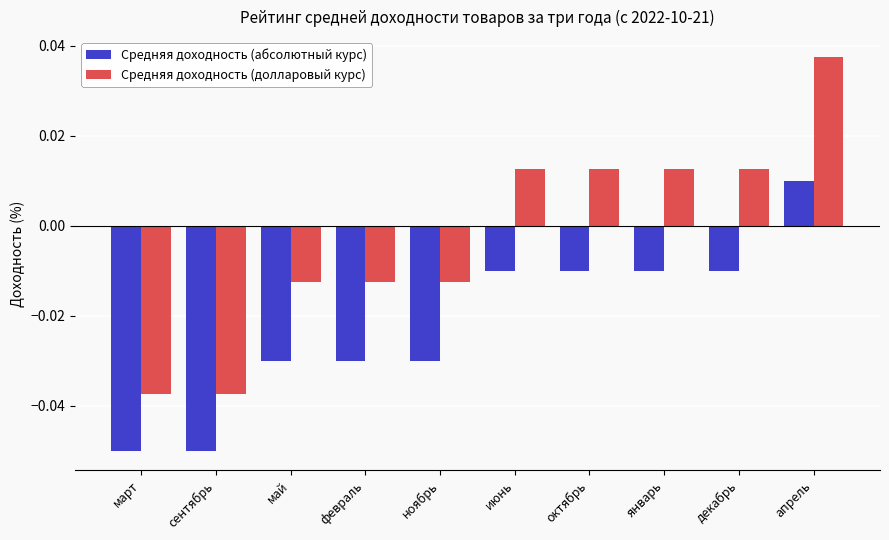

Which series changed the most between июнь and апрель?

Средняя доходность (долларовый курс)